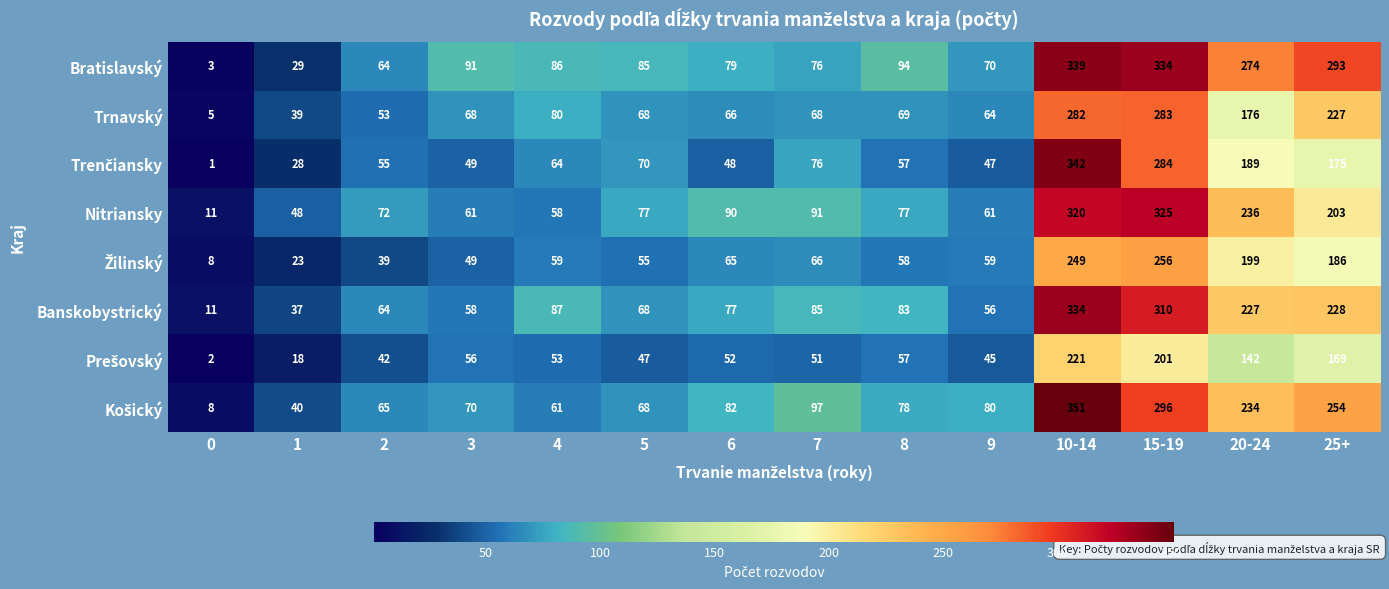

How many categories are shown in the chart?

14